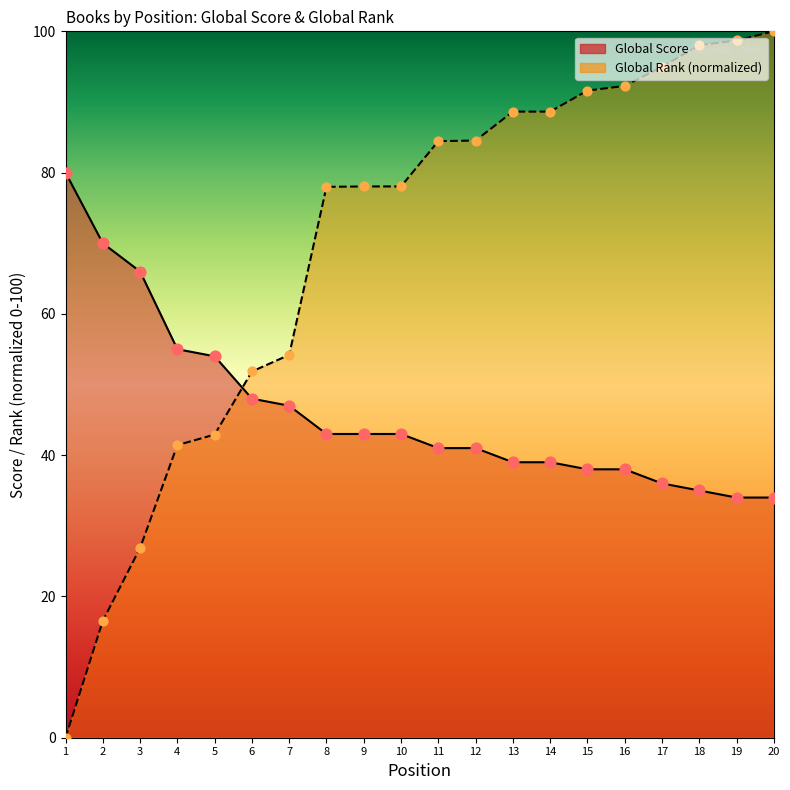

Which series contains the lowest Y value?

Global Rank Normalized